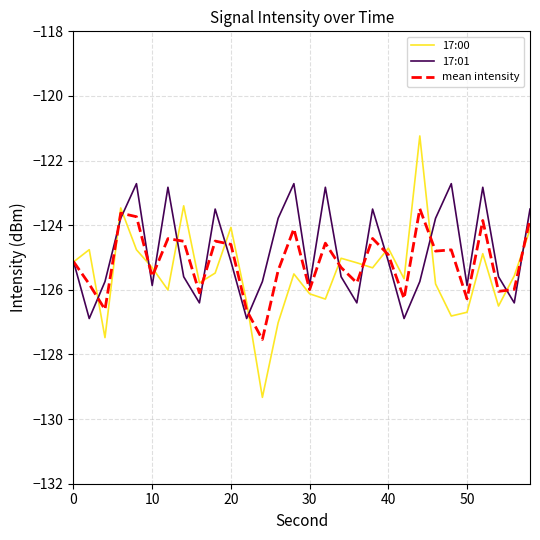

How many lines are shown in the chart?

3